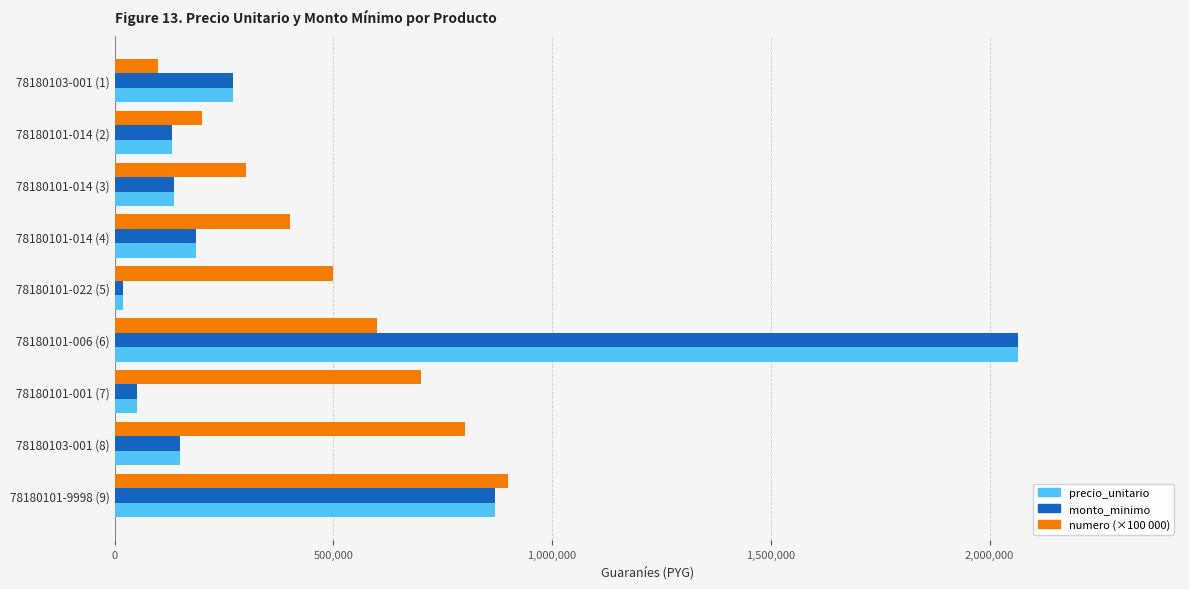

How many values in the precio_unitario series are below 150000?

4